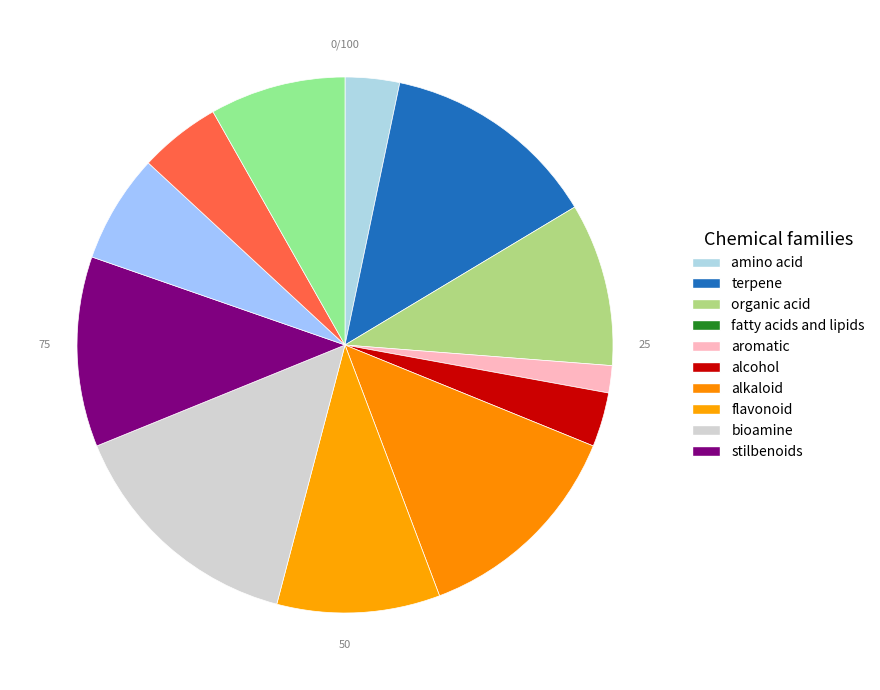

Is there any slice that represents more than half of the pie?

No